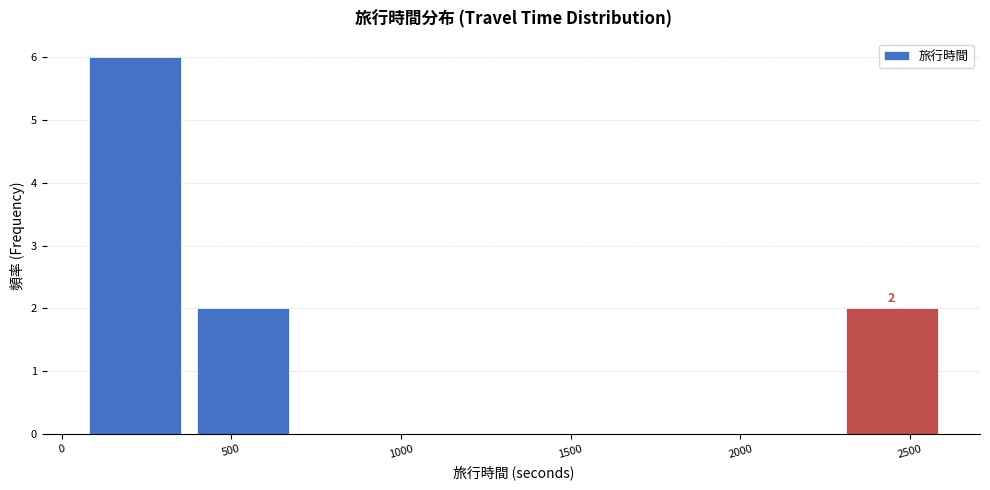

Which range on the x-axis has the tallest bar?

50 to 400